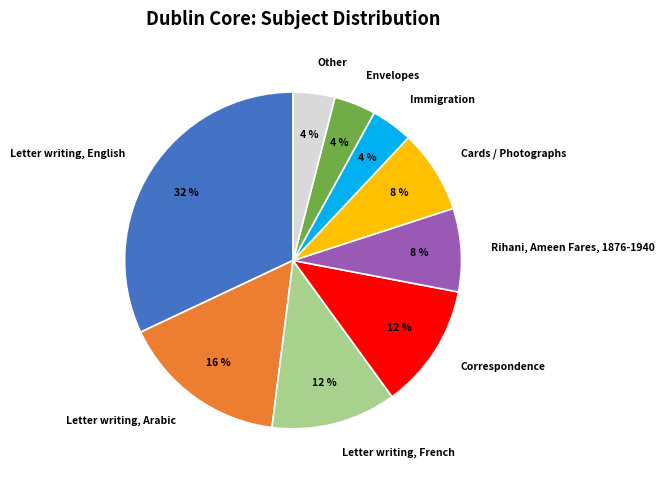

Approximately how many times larger is the value at Letter writing, Arabic compared to Cards / Photographs?

2.0